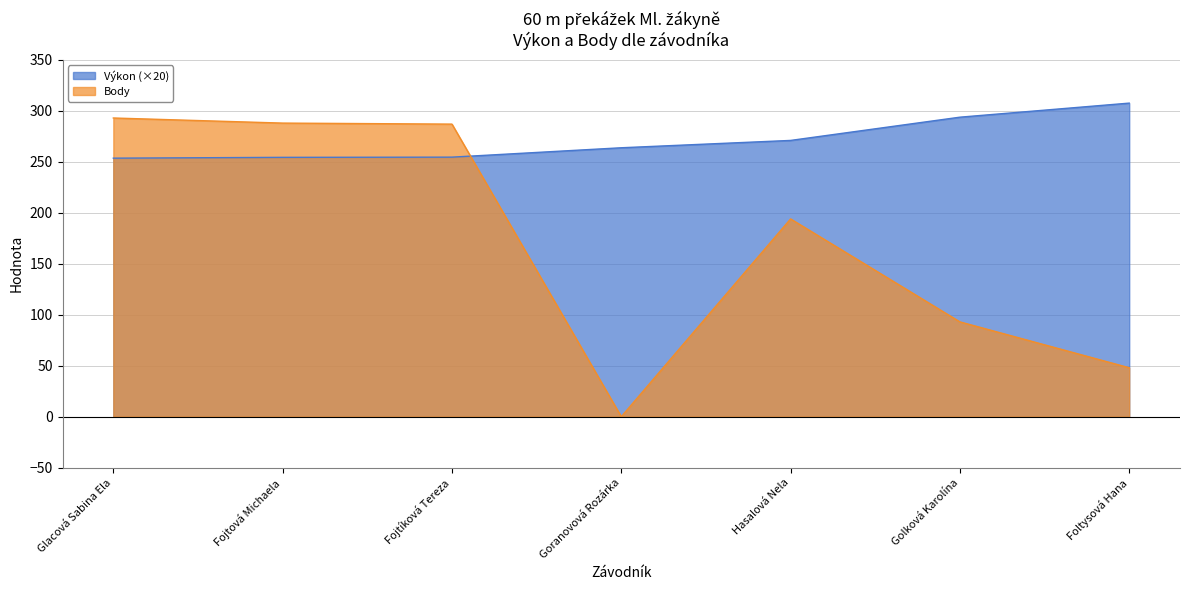

Reading right to left, extract all data points from this chart.

Výkon: 307.6	293.8	271.0	263.8	254.6	254.4	253.6
Body: 48.0	93.0	194.0	0.0	287.0	288.0	293.0